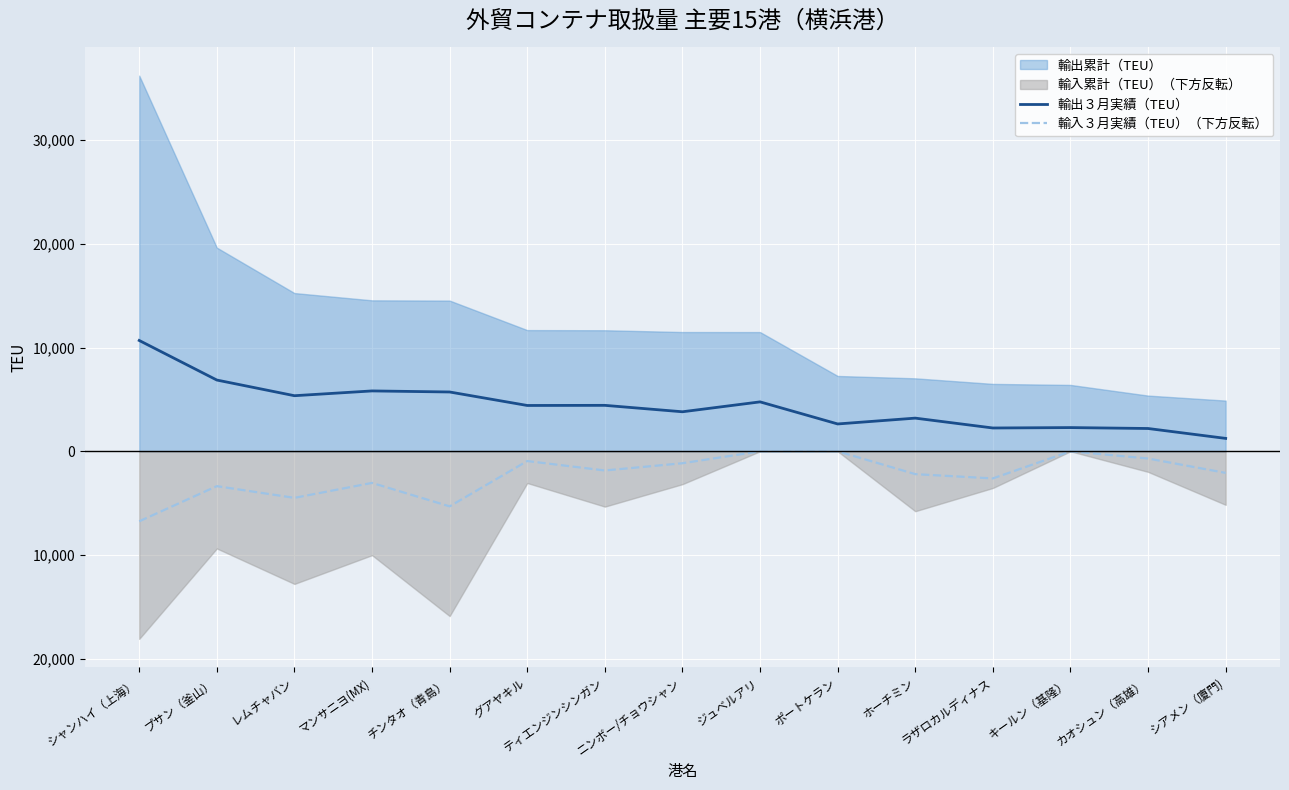

What position from the left is プサン（釜山）?

2